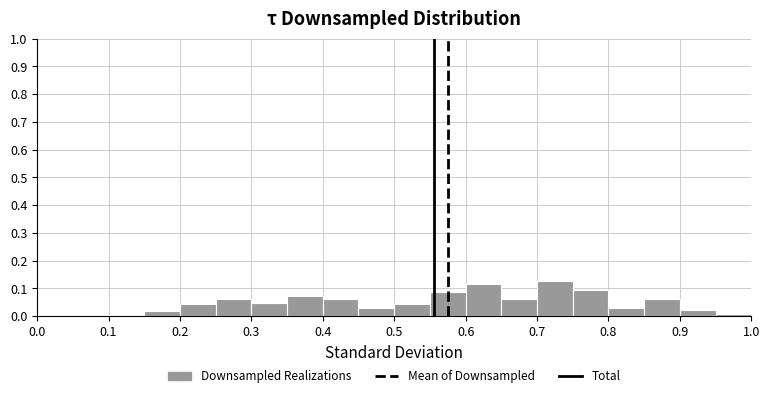

Reading left to right, list every bar in this chart as the range it spans on the x-axis followed by its height. The values are not printed on the chart, so give them approximately, as read against the axis.

0.00 to 0.05: under 0.01
0.05 to 0.10: under 0.01
0.10 to 0.15: under 0.01
0.15 to 0.20: 0.02
0.20 to 0.25: 0.04
0.25 to 0.30: 0.06
0.30 to 0.35: 0.05
0.35 to 0.40: 0.07
0.40 to 0.45: 0.06
0.45 to 0.50: 0.03
0.50 to 0.55: 0.04
0.55 to 0.60: 0.09
0.60 to 0.65: 0.12
0.65 to 0.70: 0.06
0.70 to 0.75: 0.13
0.75 to 0.80: 0.10
0.80 to 0.85: 0.03
0.85 to 0.90: 0.06
0.90 to 0.95: 0.02
0.95 to 1.00: under 0.01